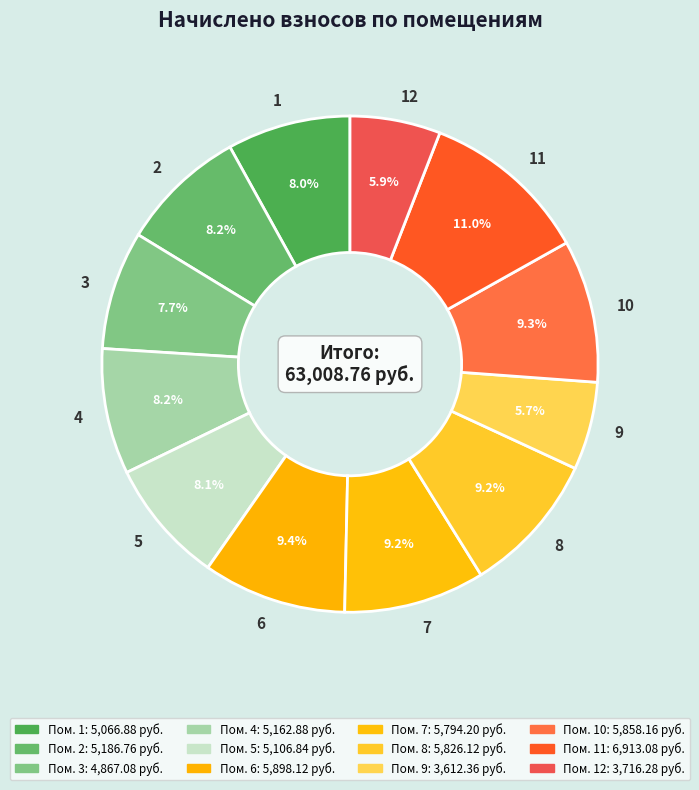

Do 6 and 4 together represent more than half of the pie?

No